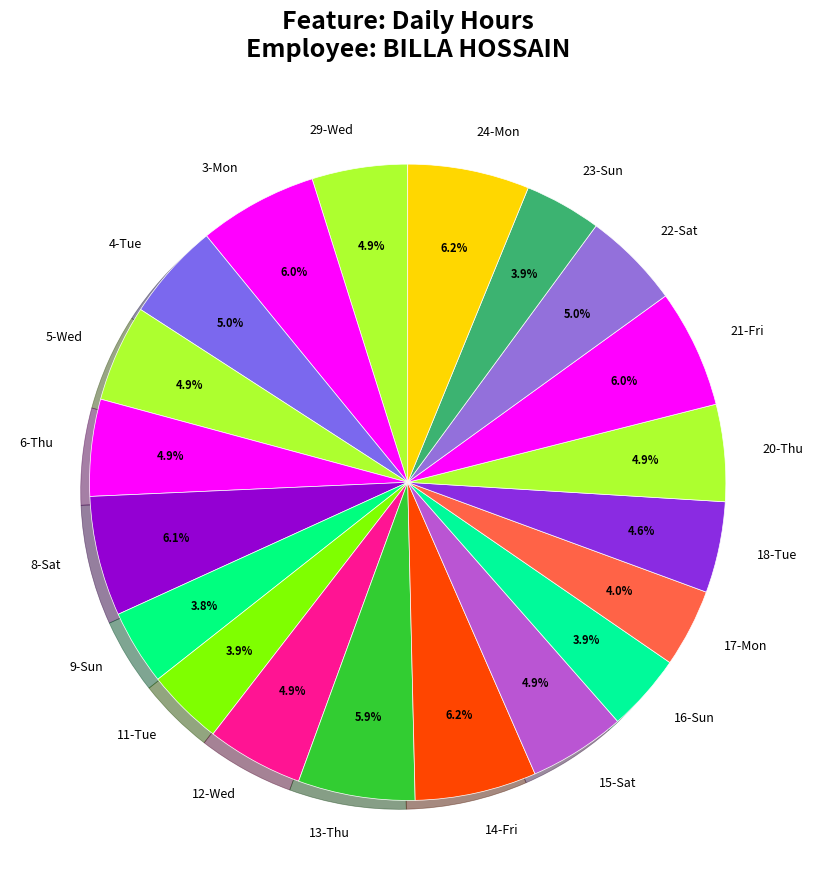

What is the ratio of the value at 8-Sat to the value at 20-Thu?

1.2